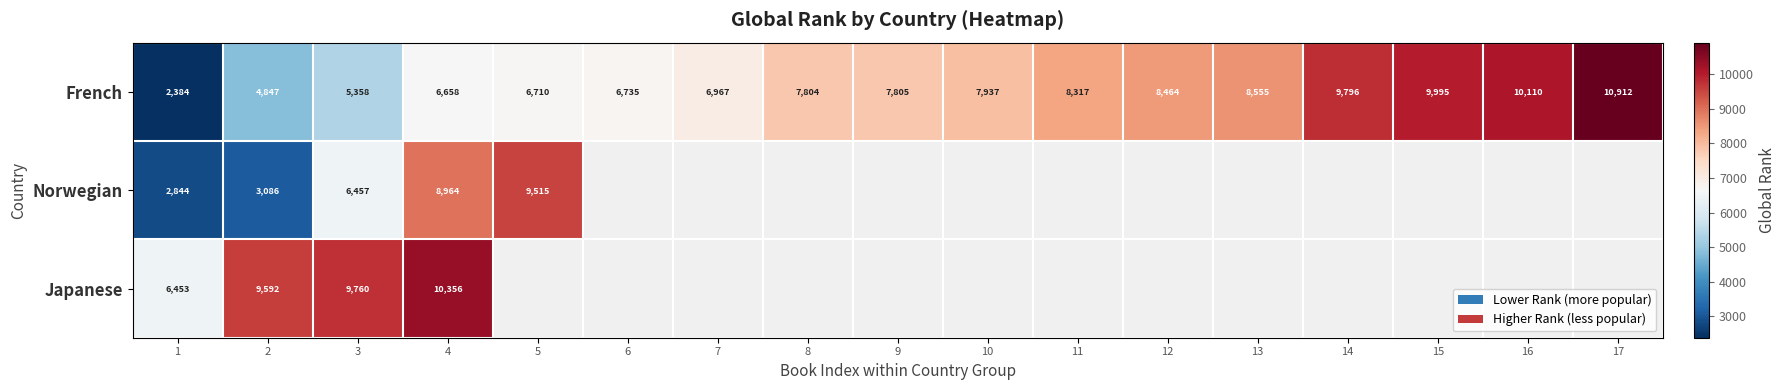

What is the sum of the French values at 15 and 17?

20907